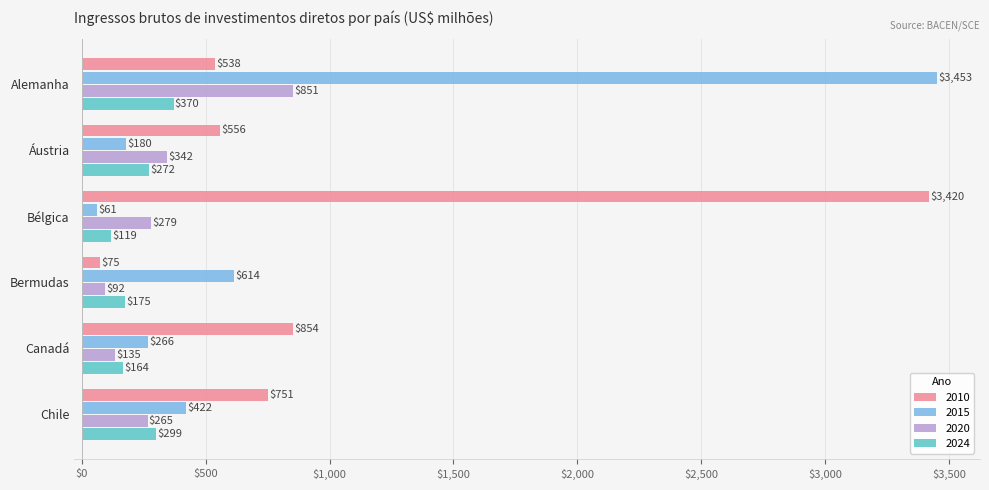

What is the minimum value for 2010?

74.6